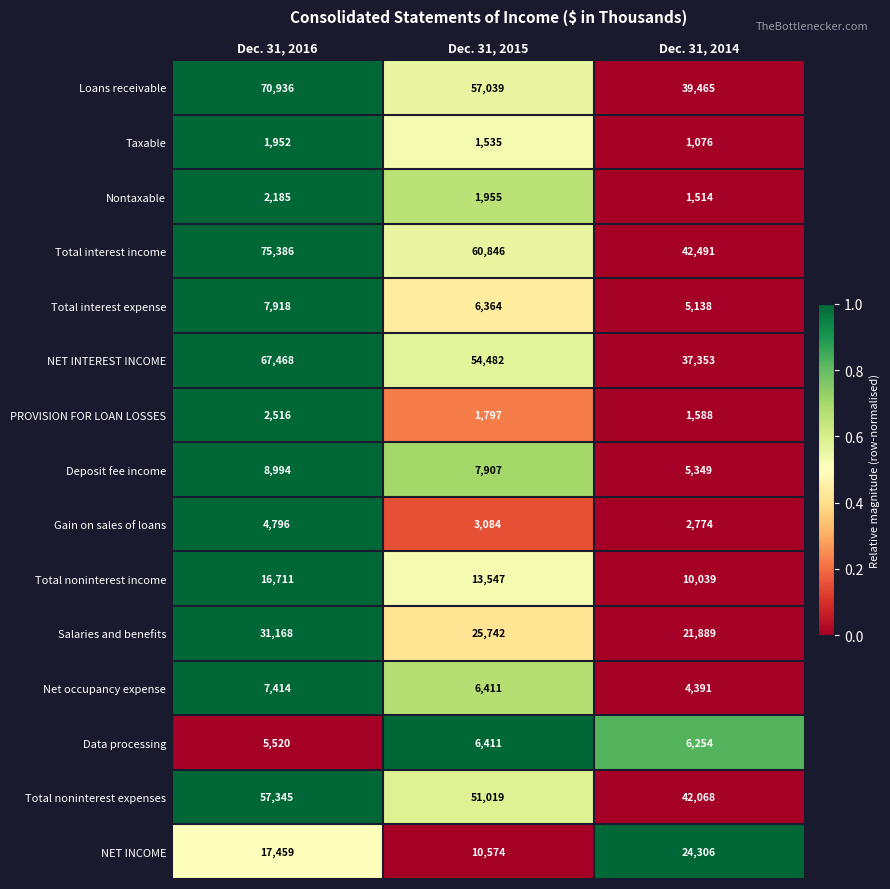

Is it true that PROVISION FOR LOAN LOSSES equals 3818 at Dec. 31, 2016?

False